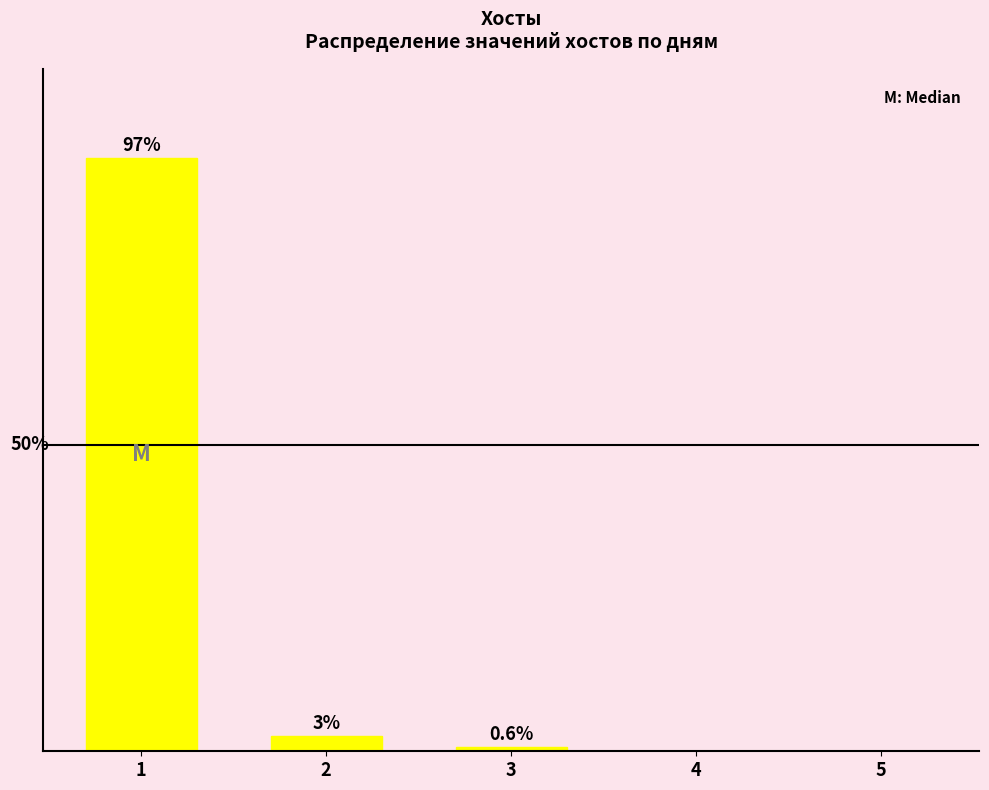

Are the bars horizontal?

No